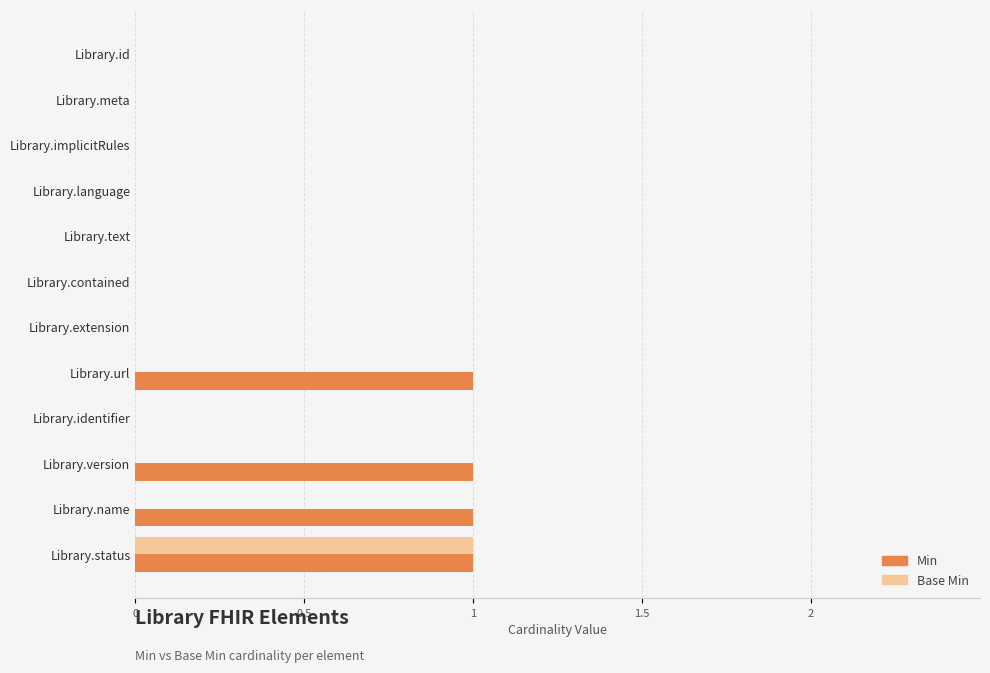

True or false: Base Min has a value of 1 at Library.identifier.

False